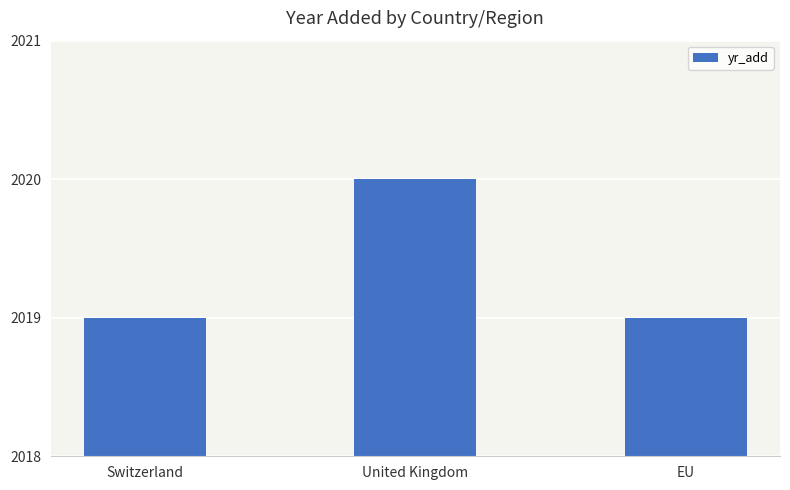

What is the minimum value shown in the chart?

2019